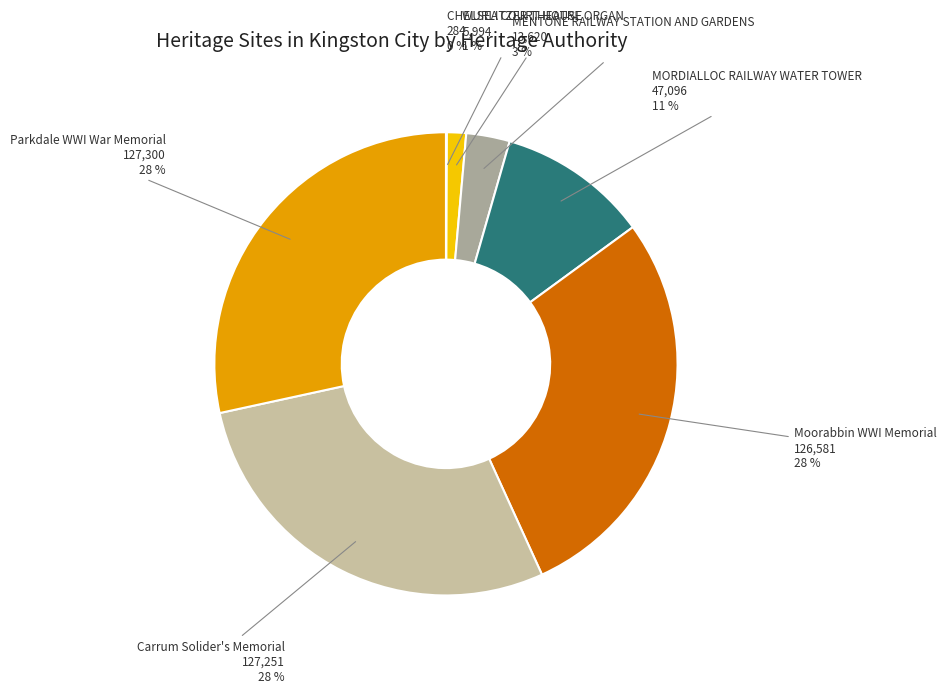

What is the ratio of the value at MENTONE RAILWAY STATION AND GARDENS to the value at Moorabbin WWI Memorial?

0.1